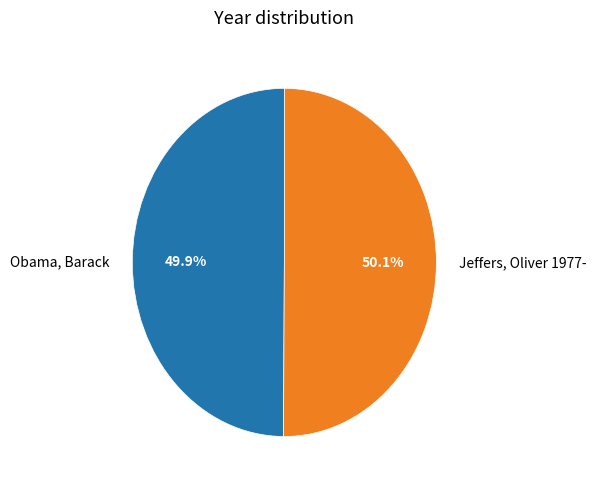

To the nearest percent, what portion does Obama, Barack represent?

50%